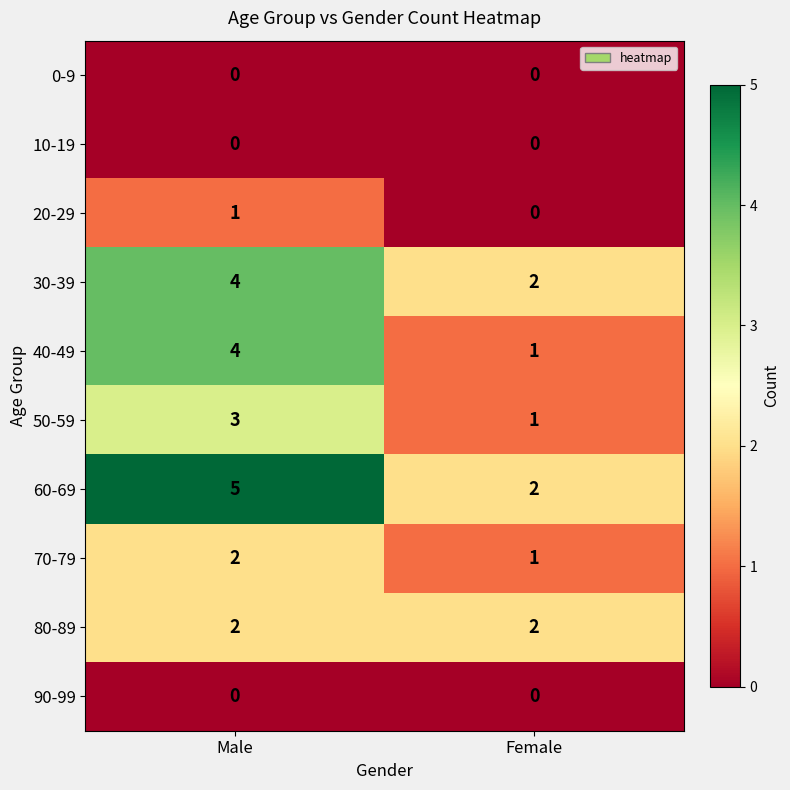

At which label does 30-39 reach its minimum?

Female